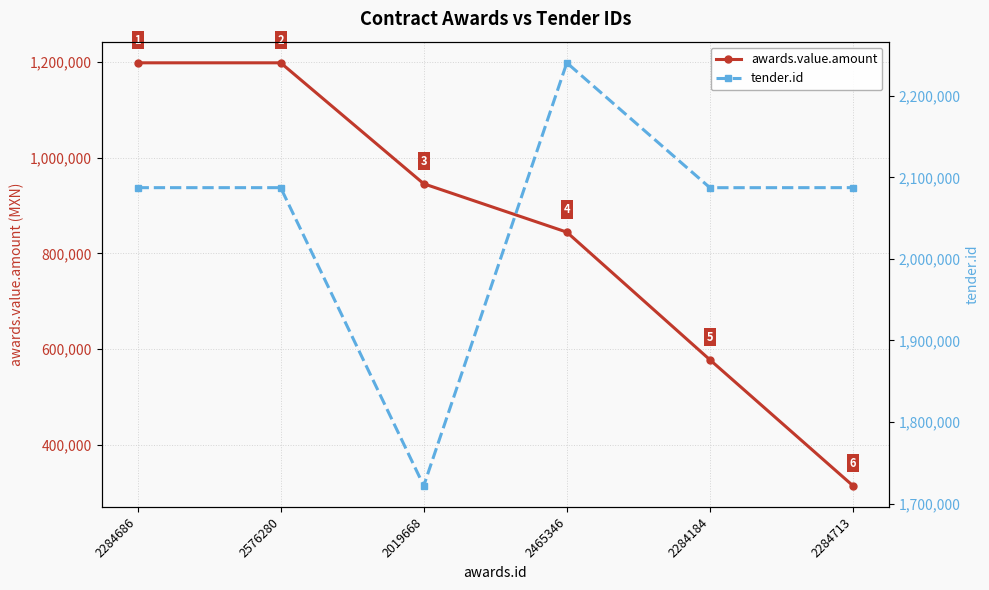

What position from the left is 2284713?

6